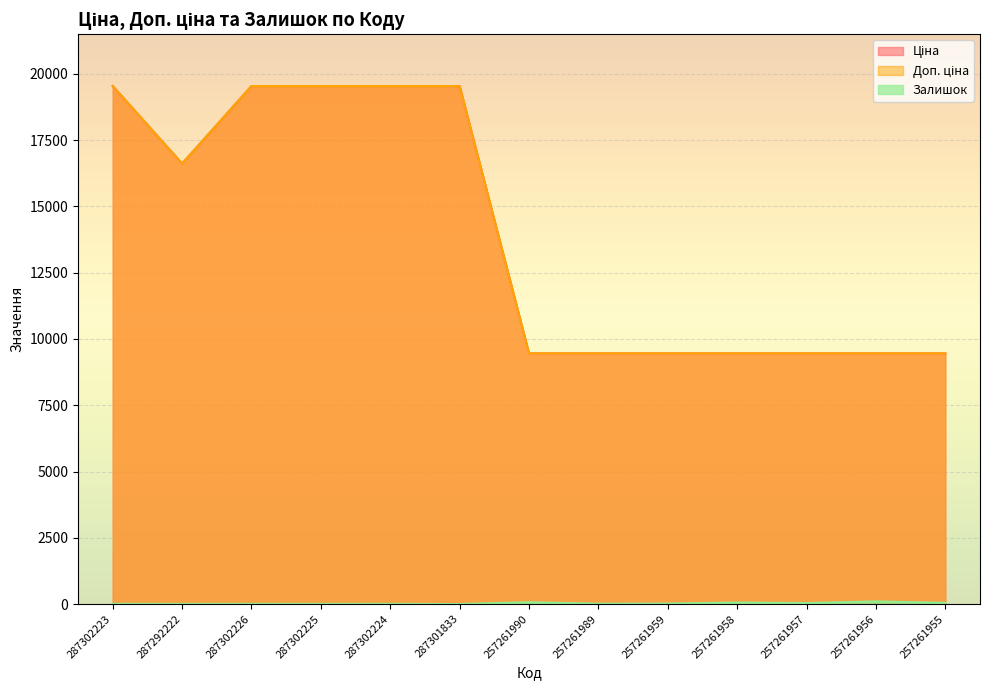

What are all the series names shown in the legend?

Ціна, Доп. ціна, Залишок